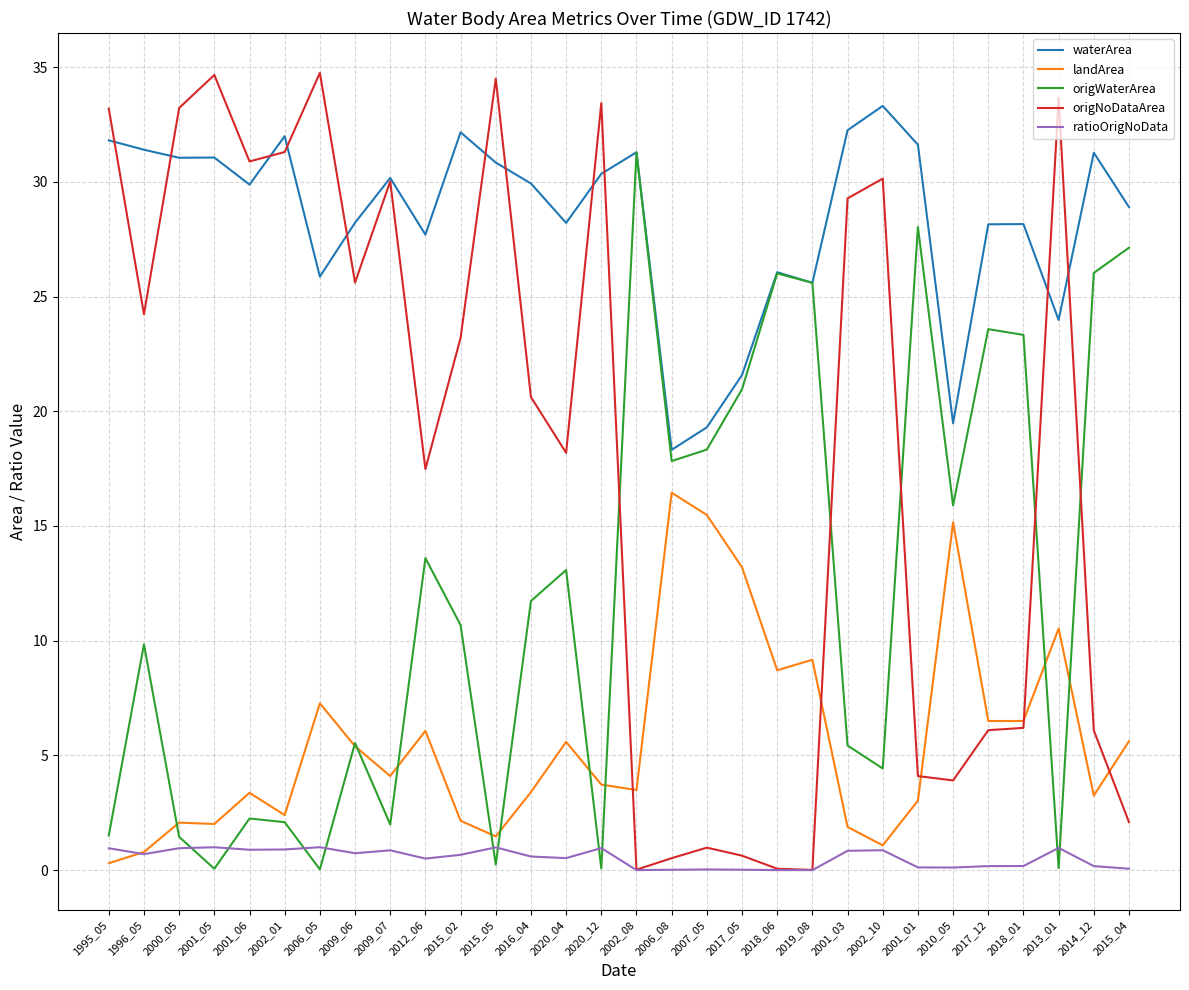

At which label does waterArea reach its minimum?

2006_08